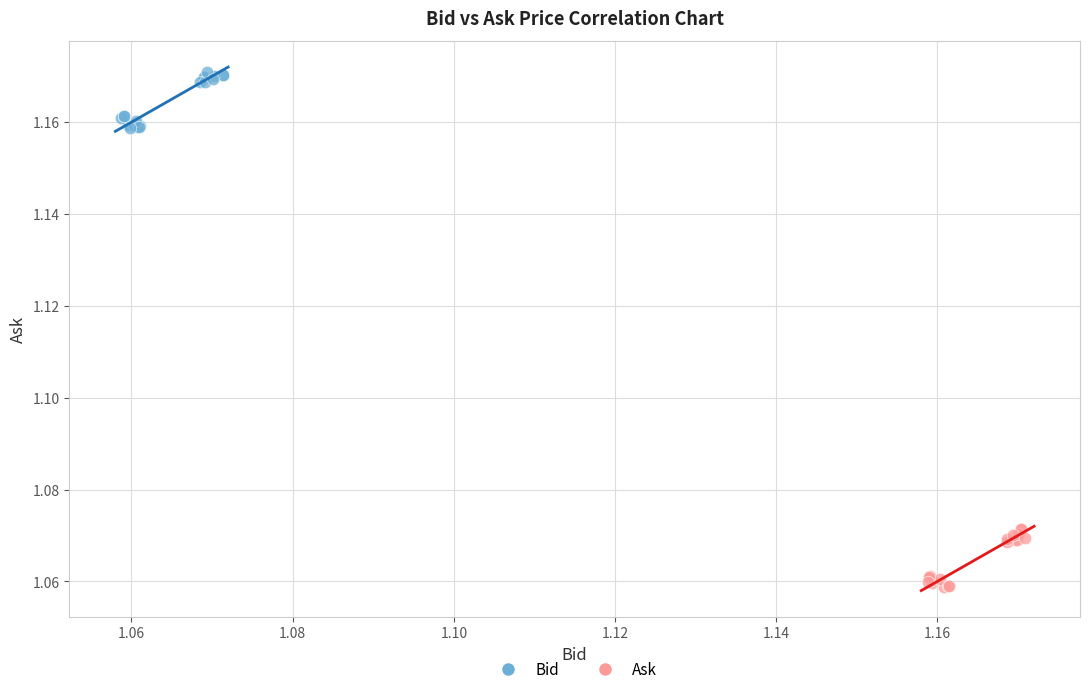

Which series contains the lowest Y value?

Ask